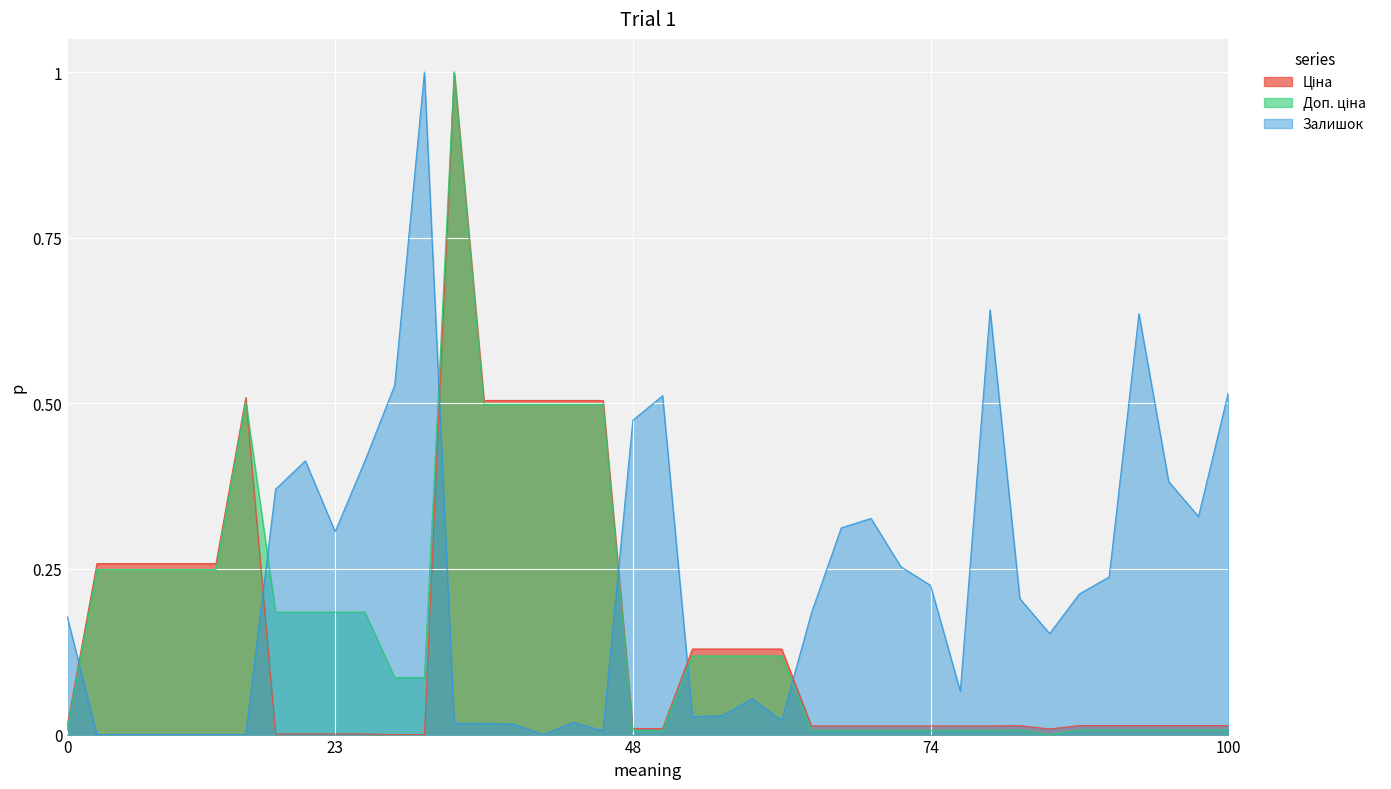

What is the difference between the maximum and minimum values in the Доп. ціна series?

1.0